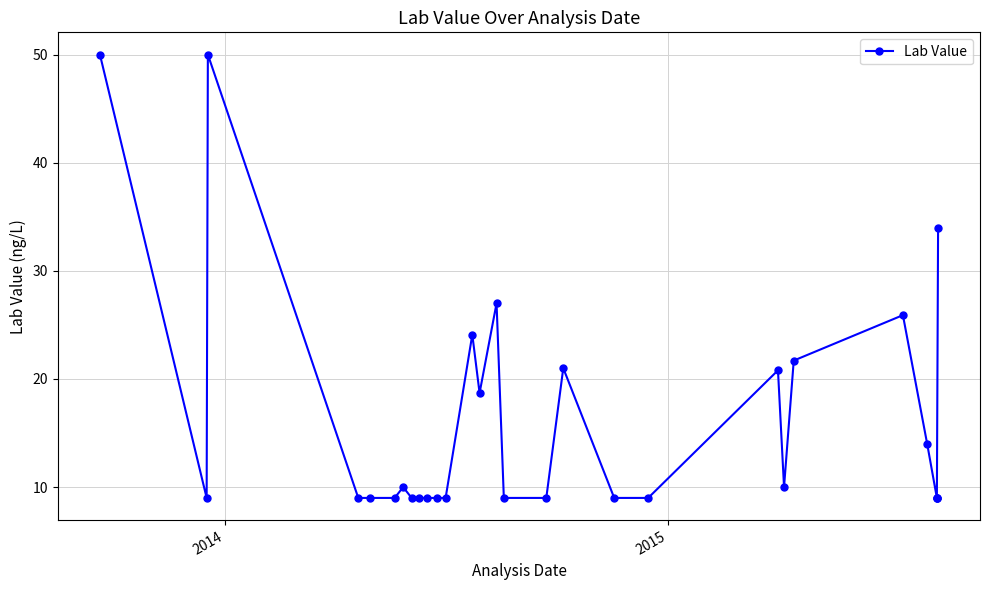

How many lines are shown in the chart?

1